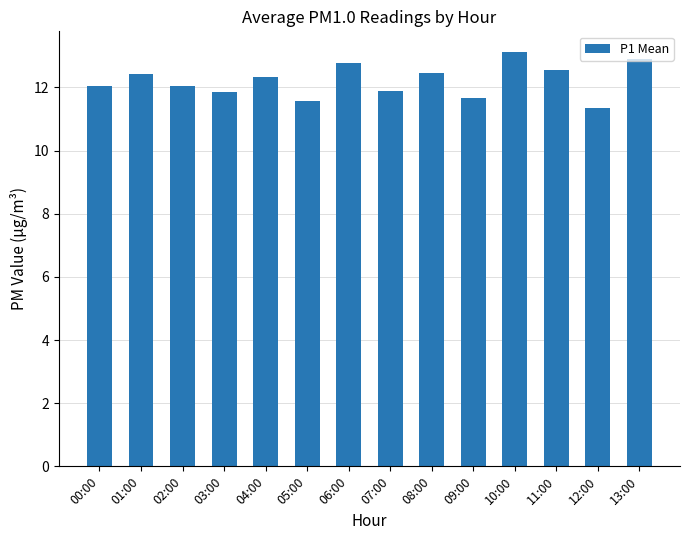

Approximately how many times larger is the value at 01:00 compared to 11:00?

1.0